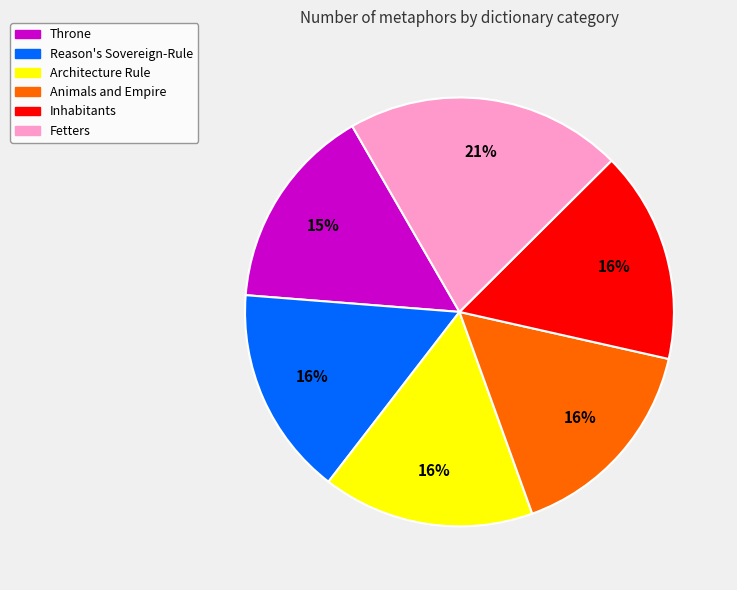

Between Throne and Animals and Empire, which is larger?

Animals and Empire